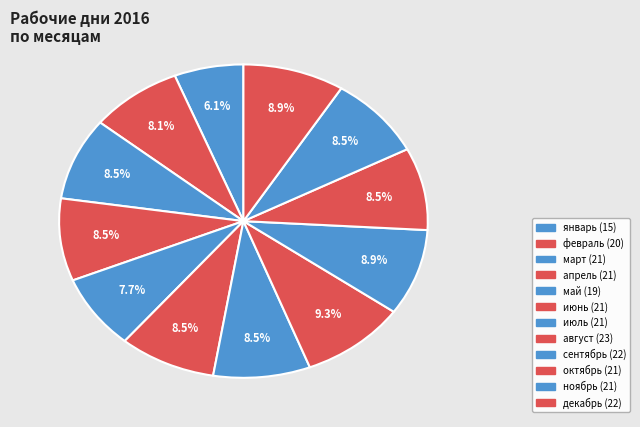

Count the number of slices in the pie.

12